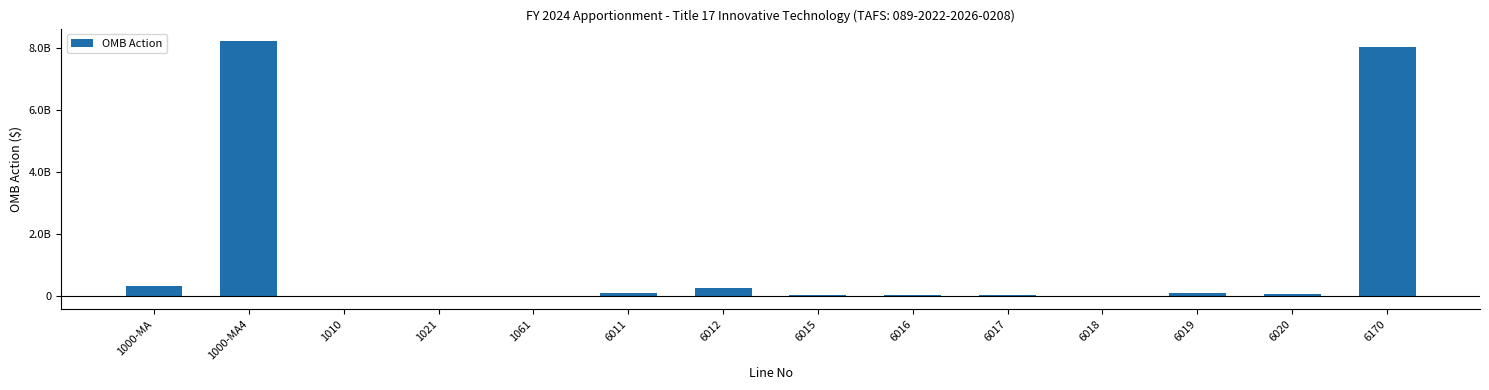

What position from the left is 6018?

11